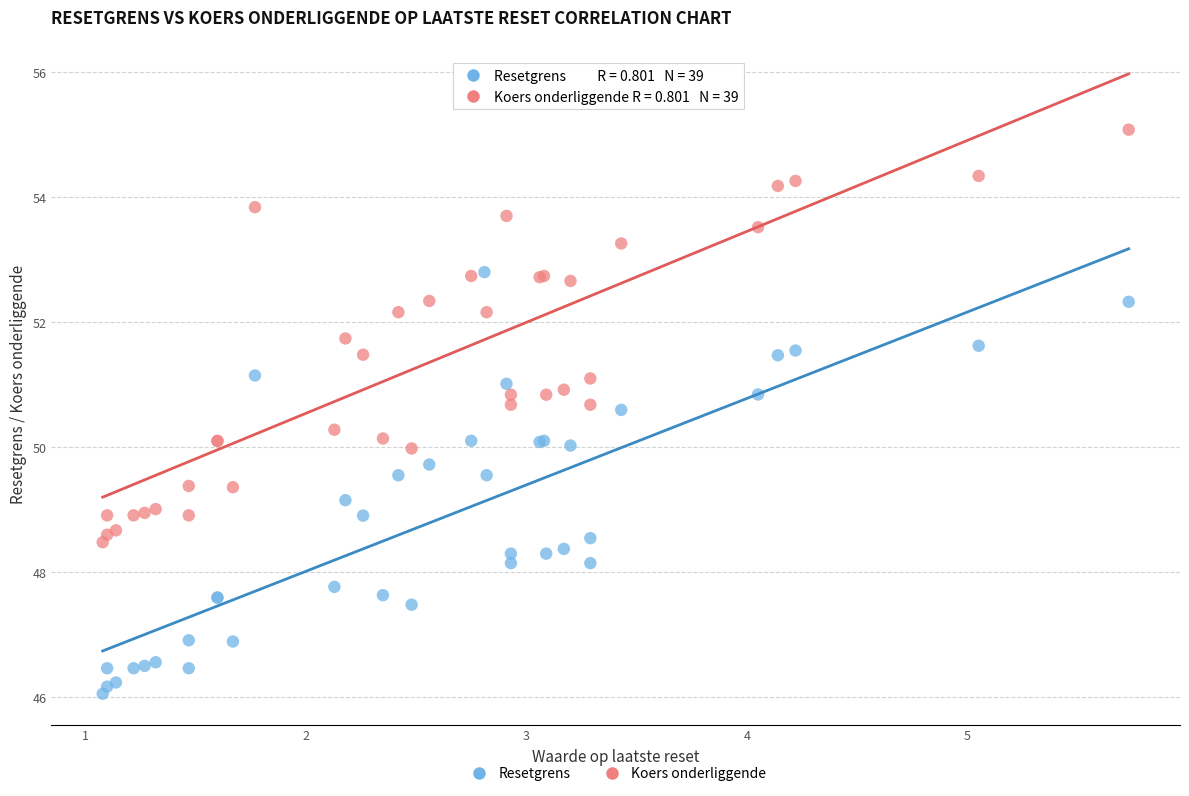

Which series contains the highest Y value?

Koers onderliggende